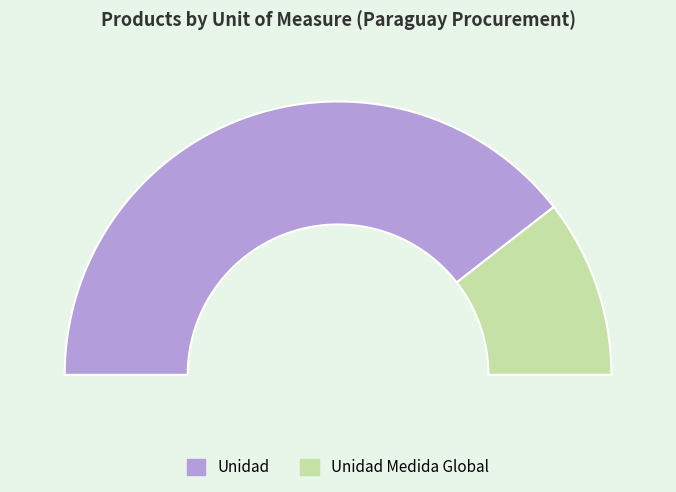

To the nearest percent, what percentage of the pie is Unidad?

79%